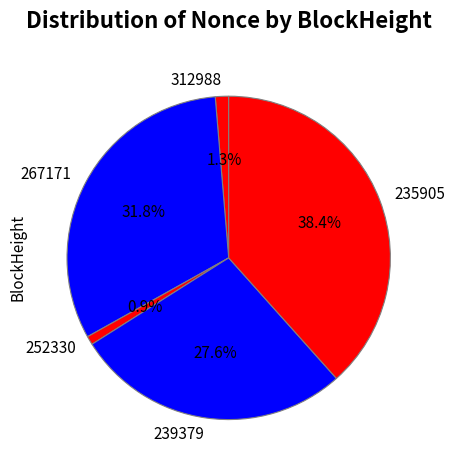

The 235905 slice represents 30% of the pie. True or false?

False